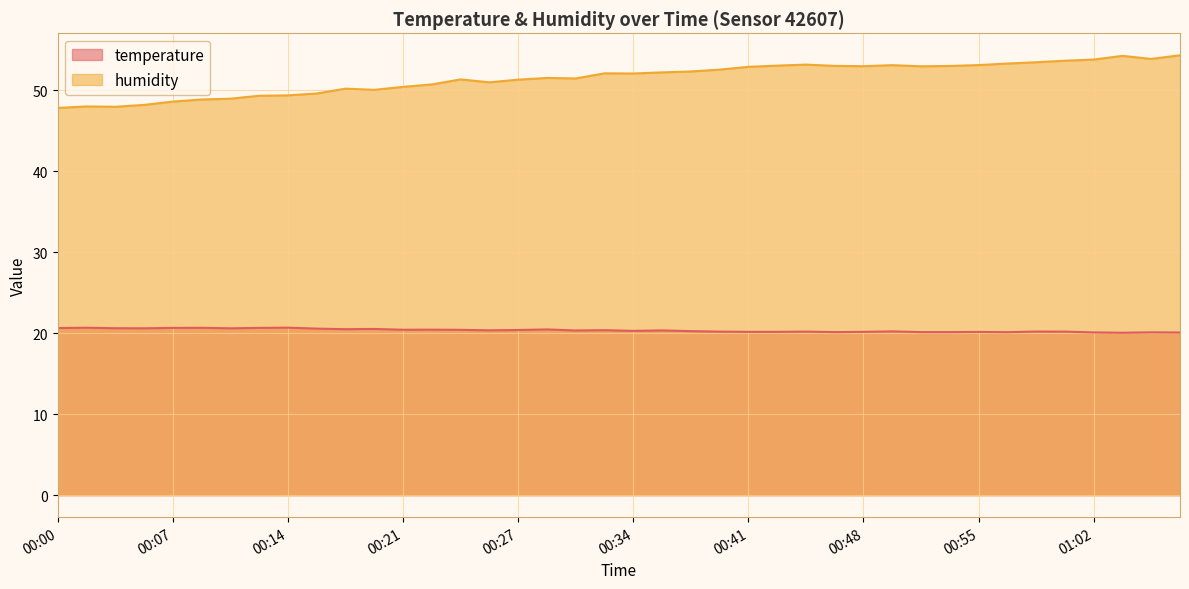

Is it true that humidity equals 84.9 at 00:04?

False